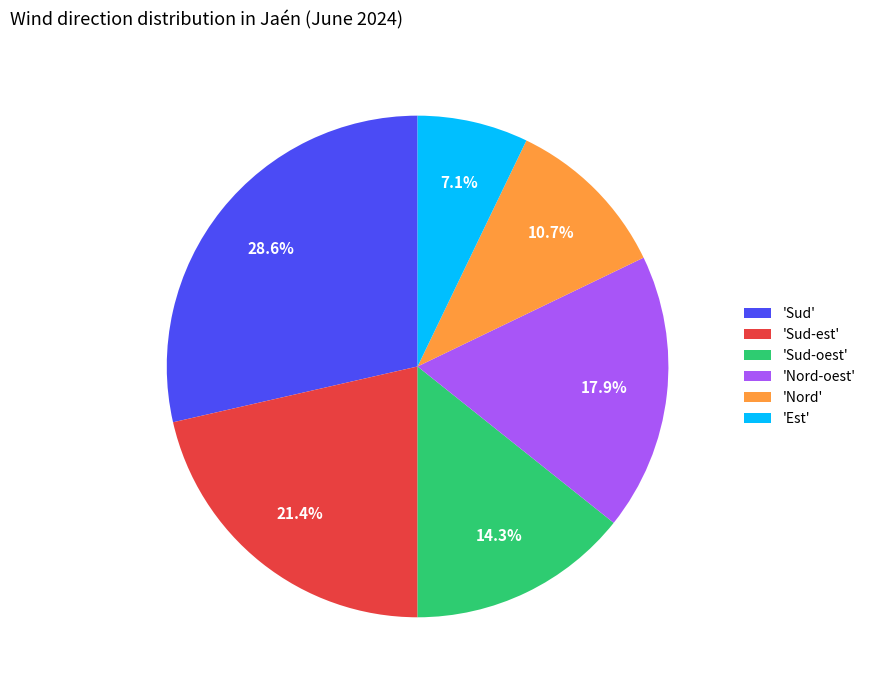

Which category has the biggest portion of the pie?

'Sud'